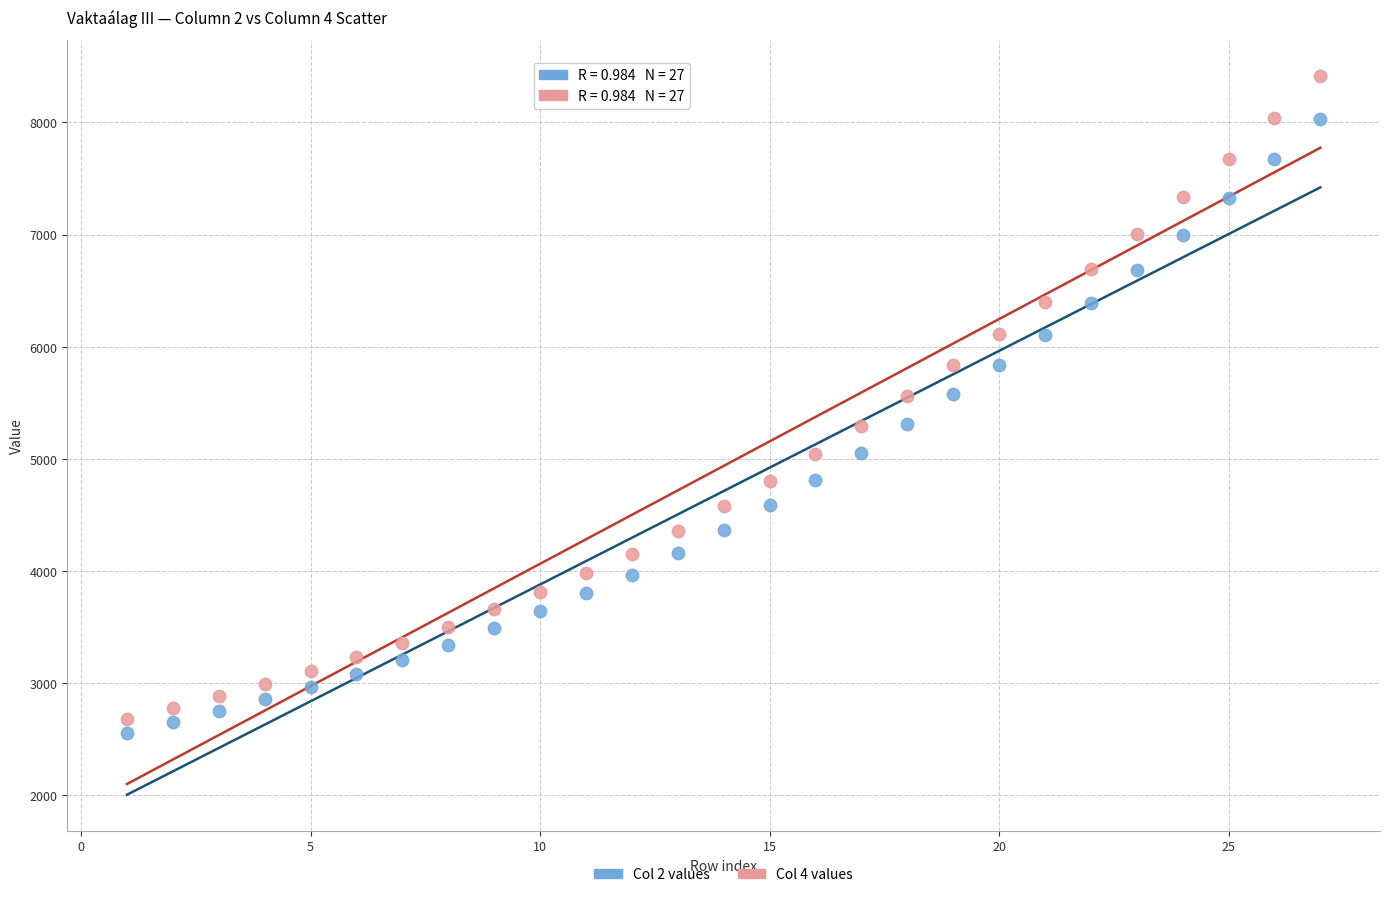

Across all data points, what is the range of X values (max minus min)?

26.0